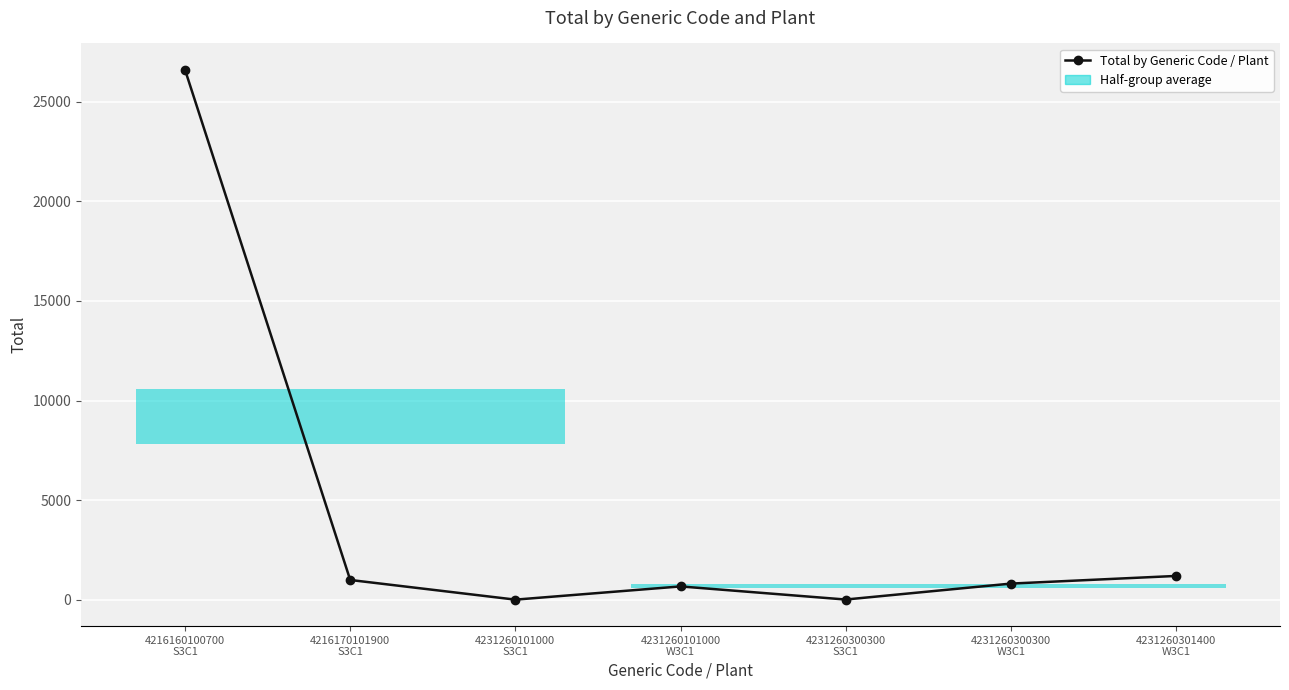

At which category does the chart reach its minimum across all series?

4231260101000
S3C1